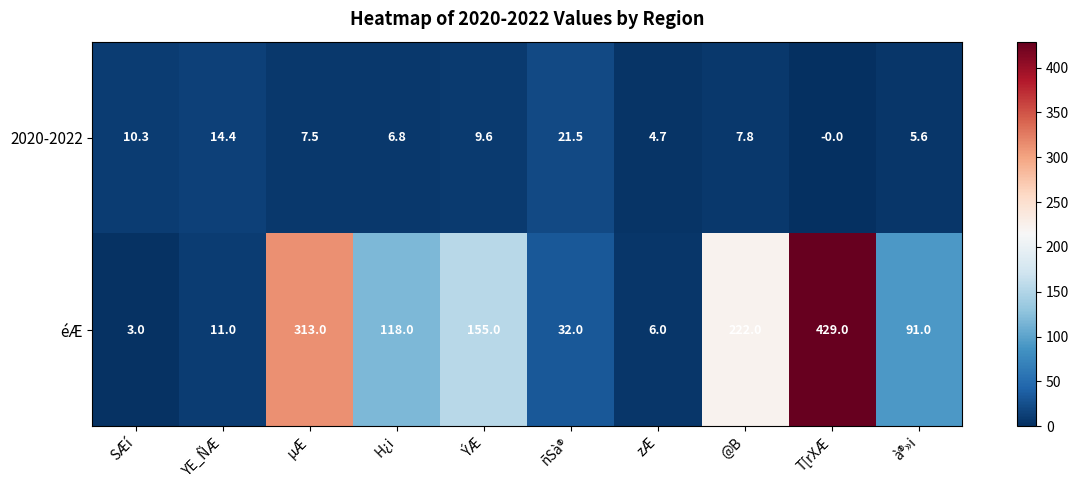

What is the difference between the maximum and minimum values in the 2020-2022 series?

21.5